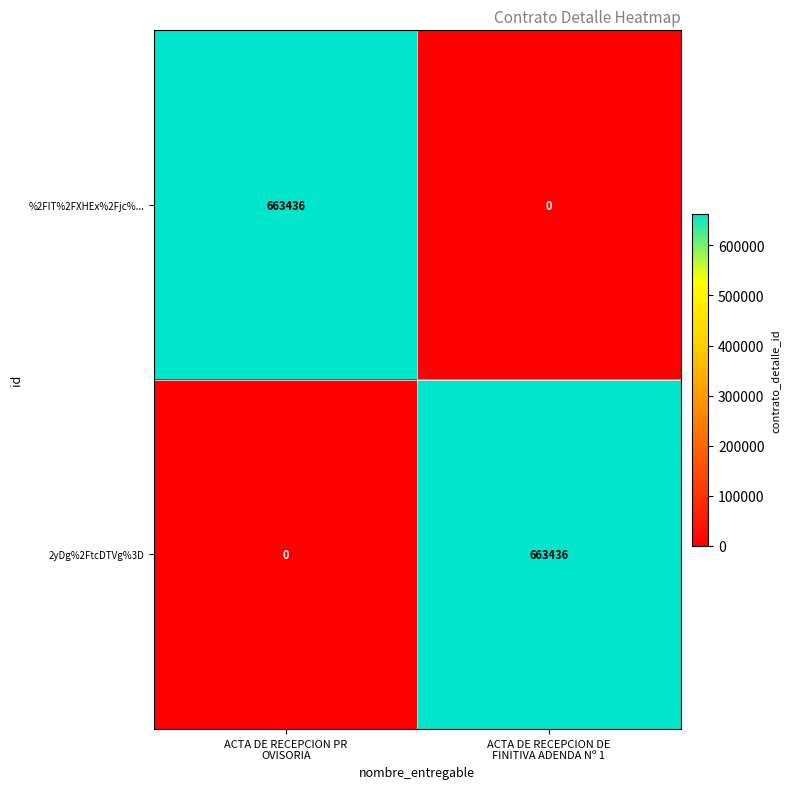

What is the difference between the maximum and minimum values in the 2yDg%2FtcDTVg%3D series?

663436